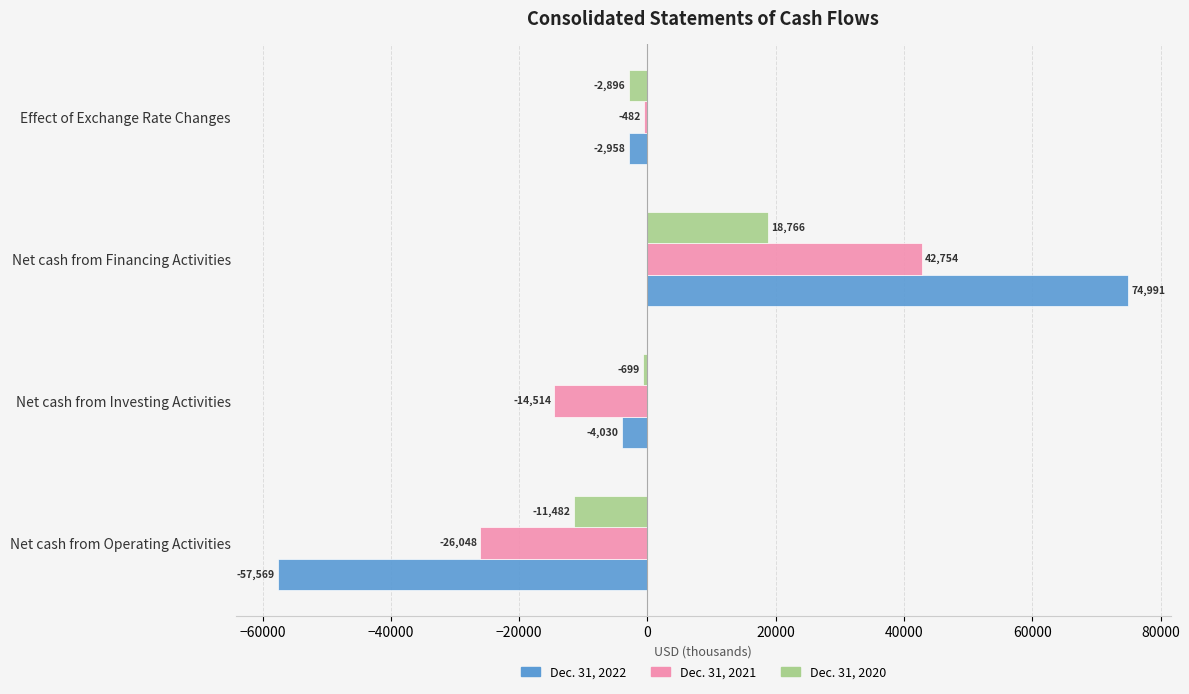

At Net cash from Financing Activities, list the series in order from largest to smallest.

Dec. 31, 2022, Dec. 31, 2021, Dec. 31, 2020